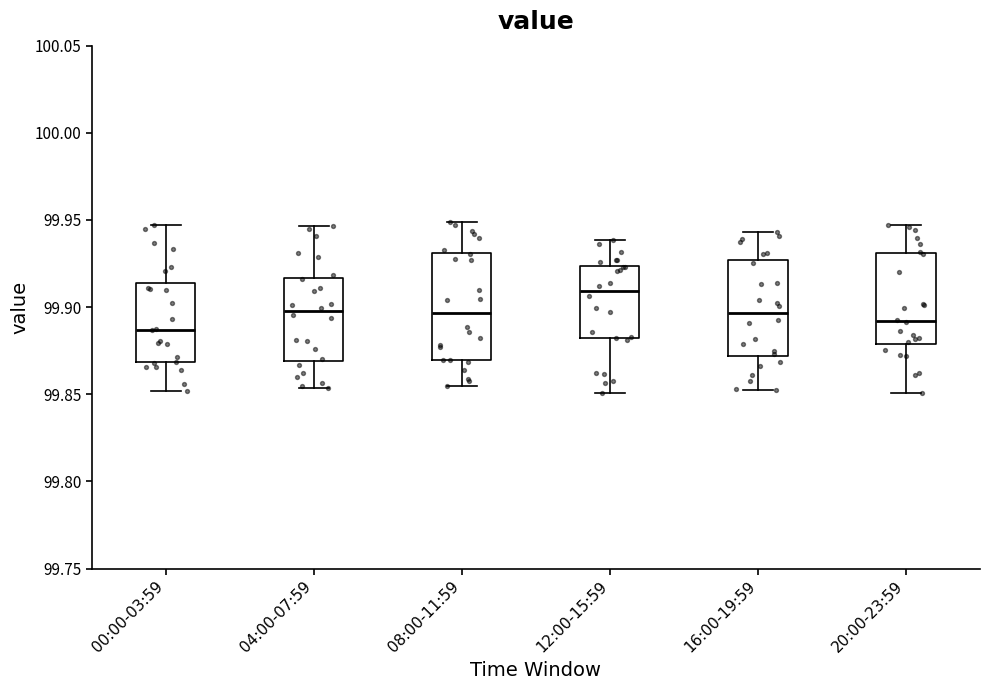

Reading left to right, read every box against the y-axis: the position of its median line, the range the box covers, and the ends of its whiskers. The values are not printed on the chart, so give them approximately, as read against the axis.

00:00-03:59: median 99.885, box 99.870 to 99.915, whiskers 99.850 to 99.945
04:00-07:59: median 99.900, box 99.870 to 99.915, whiskers 99.855 to 99.945
08:00-11:59: median 99.895, box 99.870 to 99.930, whiskers 99.855 to 99.950
12:00-15:59: median 99.910, box 99.880 to 99.925, whiskers 99.850 to 99.940
16:00-19:59: median 99.895, box 99.870 to 99.925, whiskers 99.855 to 99.945
20:00-23:59: median 99.890, box 99.880 to 99.930, whiskers 99.850 to 99.945